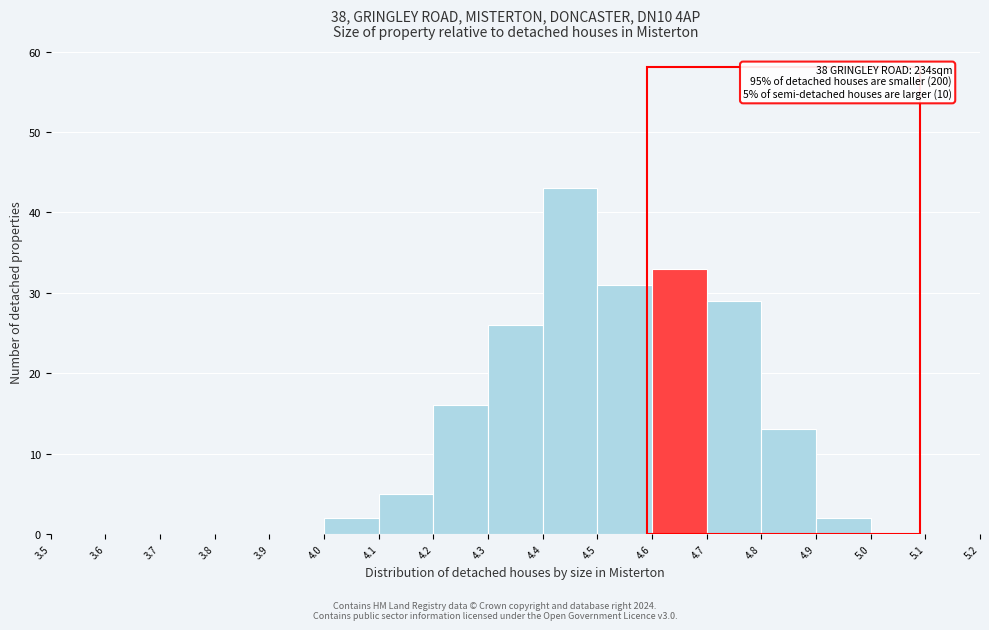

Over which range of the x-axis is the bar tallest?

4.4 to 4.5